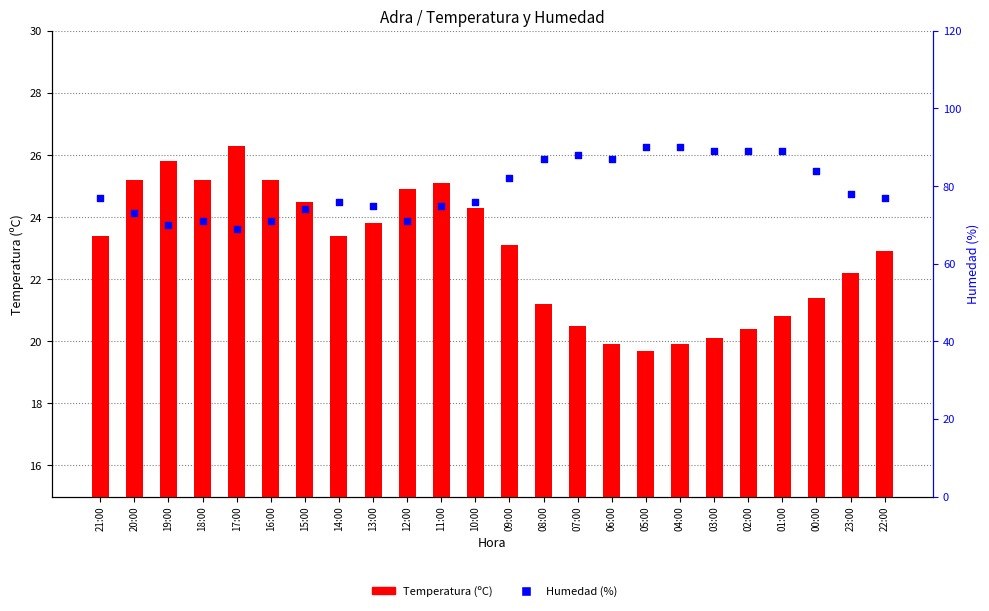

What is the total value across all series at 12:00?

95.9